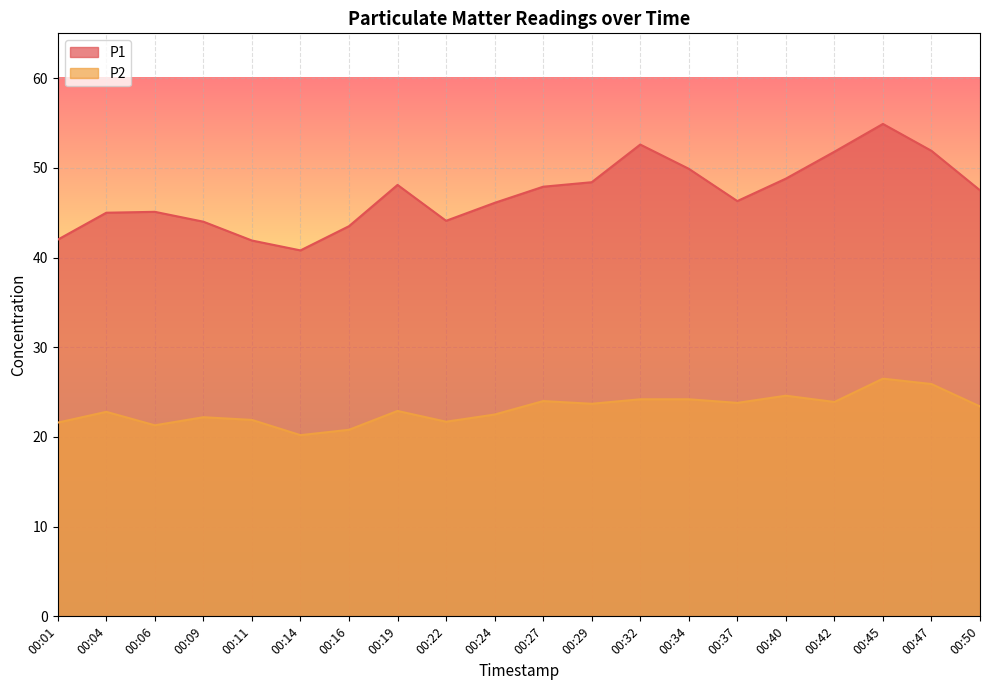

Does the chart display data point markers on the line(s)?

No